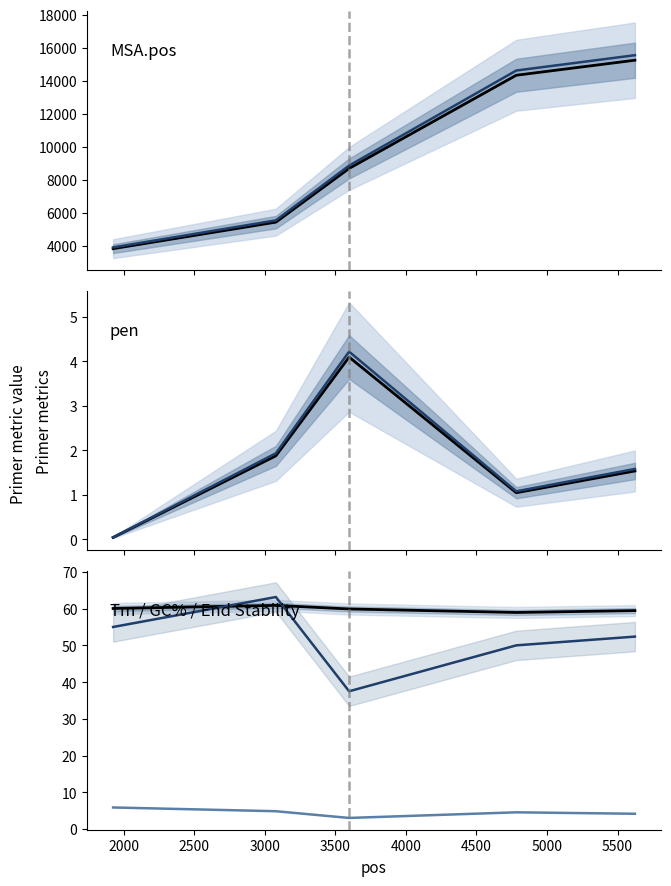

How many intersections are there between PRIMER_RIGHT_0_GC_PERCENT and PRIMER_RIGHT_0_TM?

2